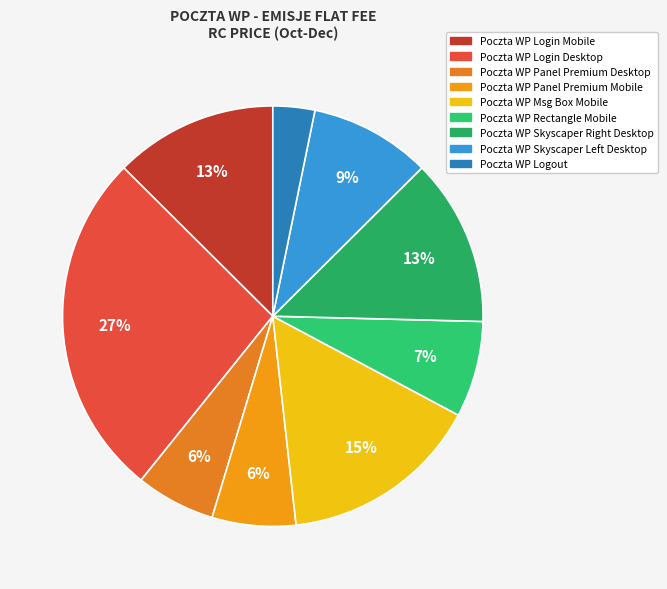

To the nearest percent, what is the difference between the Poczta WP Panel Premium Mobile and Poczta WP Rectangle Mobile slice percentages?

1%